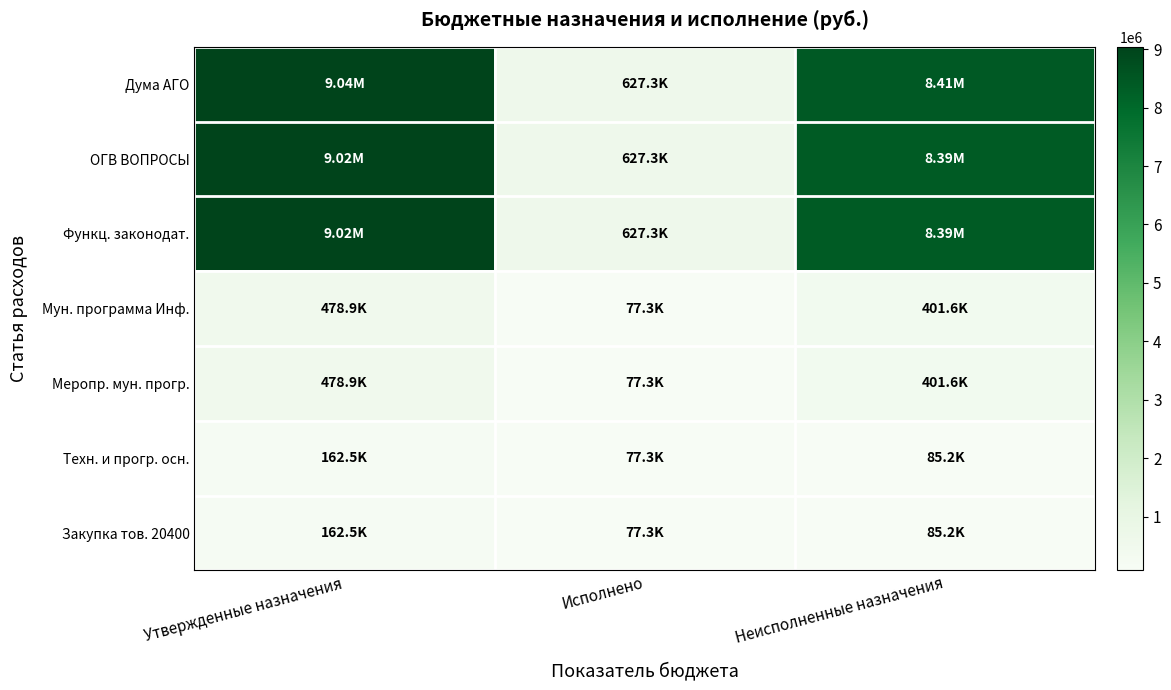

Reading left to right, list all the values displayed in this chart.

Дума АГО: Утвержденные назначения=9041021.3	Исполнено=627324.1	Неисполненные назначения=8413697.2
ОГВ ВОПРОСЫ: Утвержденные назначения=9016021.3	Исполнено=627324.1	Неисполненные назначения=8388697.2
Функц. законодат.: Утвержденные назначения=9016021.3	Исполнено=627324.1	Неисполненные назначения=8388697.2
Мун. программа Инф.: Утвержденные назначения=478900.0	Исполнено=77300.0	Неисполненные назначения=401600.0
Меропр. мун. прогр.: Утвержденные назначения=478900.0	Исполнено=77300.0	Неисполненные назначения=401600.0
Техн. и прогр. осн.: Утвержденные назначения=162500.0	Исполнено=77300.0	Неисполненные назначения=85200.0
Закупка тов. 20400: Утвержденные назначения=162500.0	Исполнено=77300.0	Неисполненные назначения=85200.0